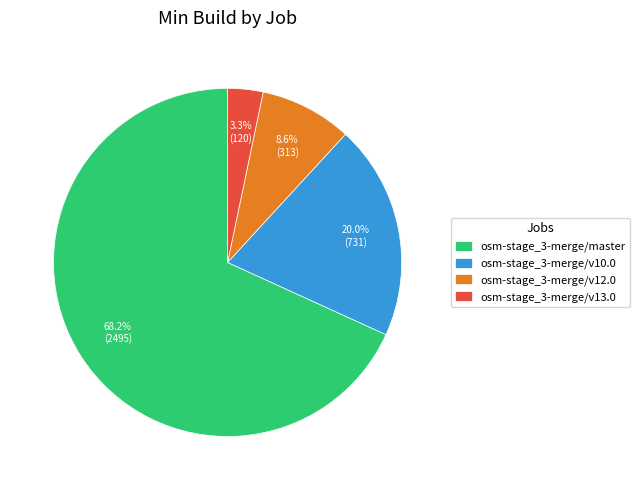

What percentage is the osm-stage_3-merge/master slice, to the nearest percent?

68%